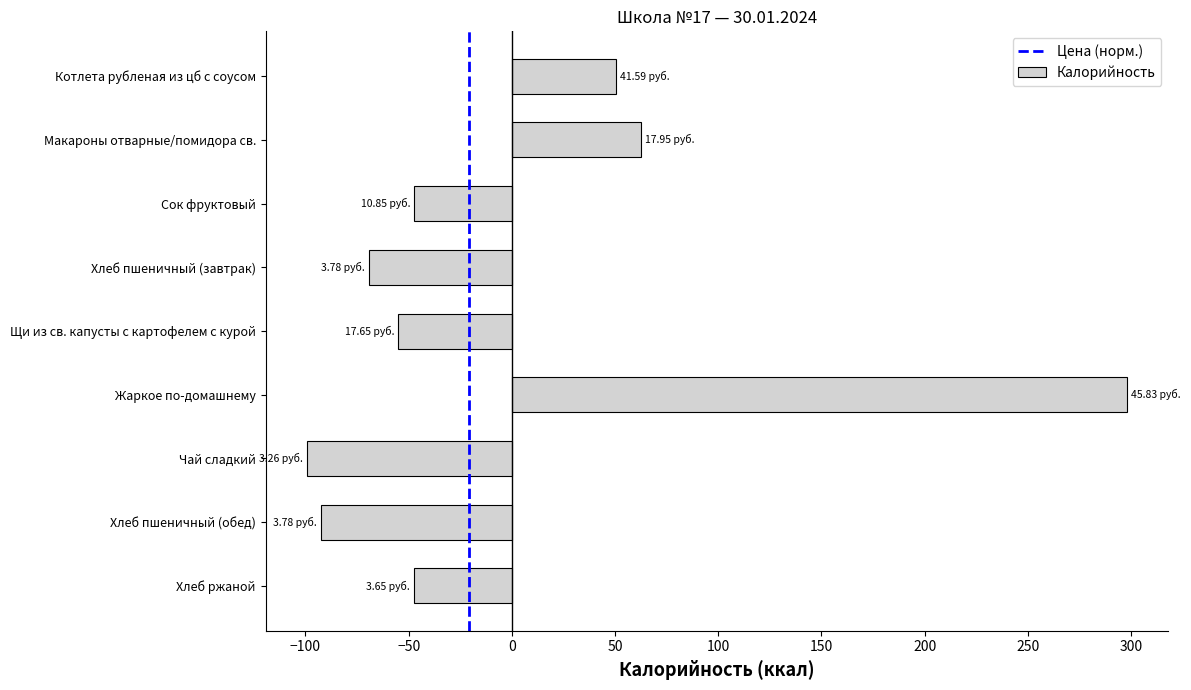

At which label is the value closest to 99?

Макароны отварные/помидора св.